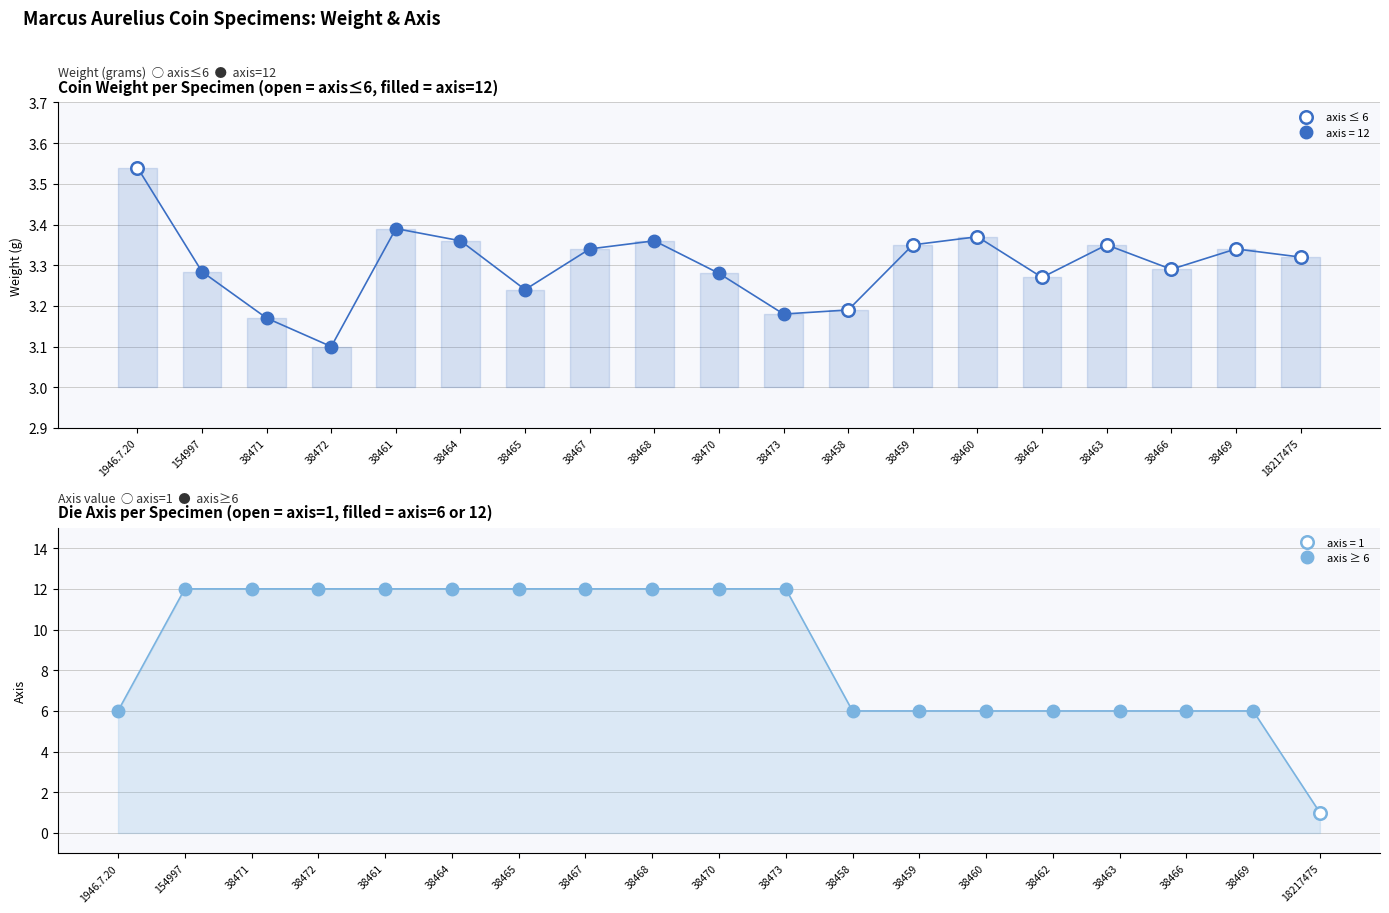

Where is axis nearest to the value 6?

1946.7.20